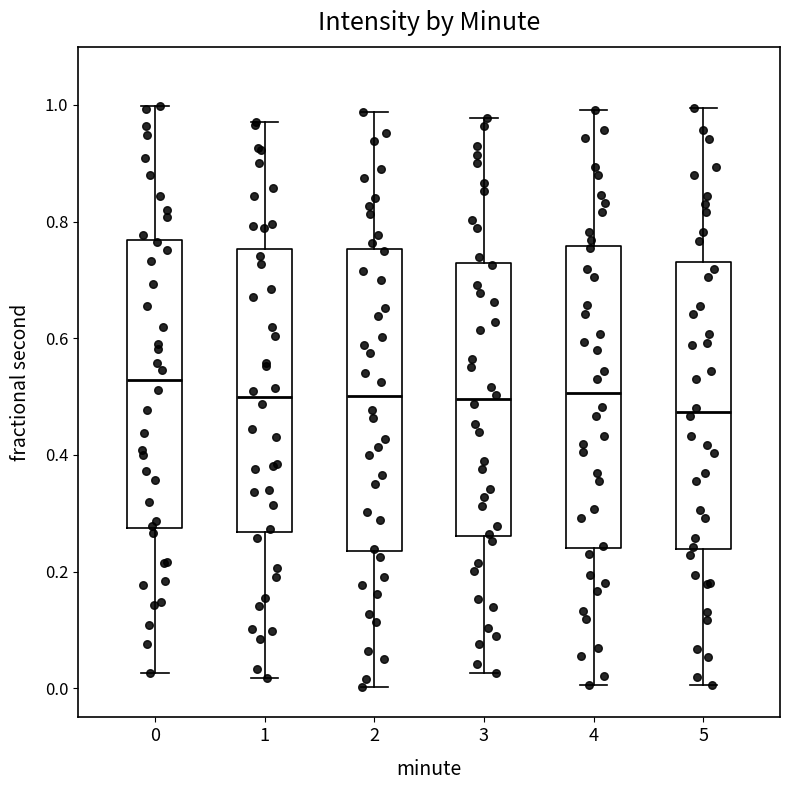

Where does the median line of the box at x = 3 sit on the y-axis? The values are not printed on the chart, so give them approximately, as read against the axis.

0.50